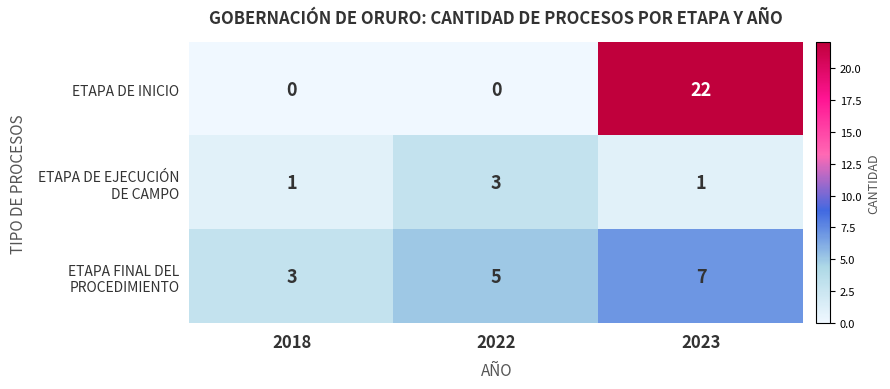

The ETAPA DE INICIO series shows 13 at 2023. True or false?

False